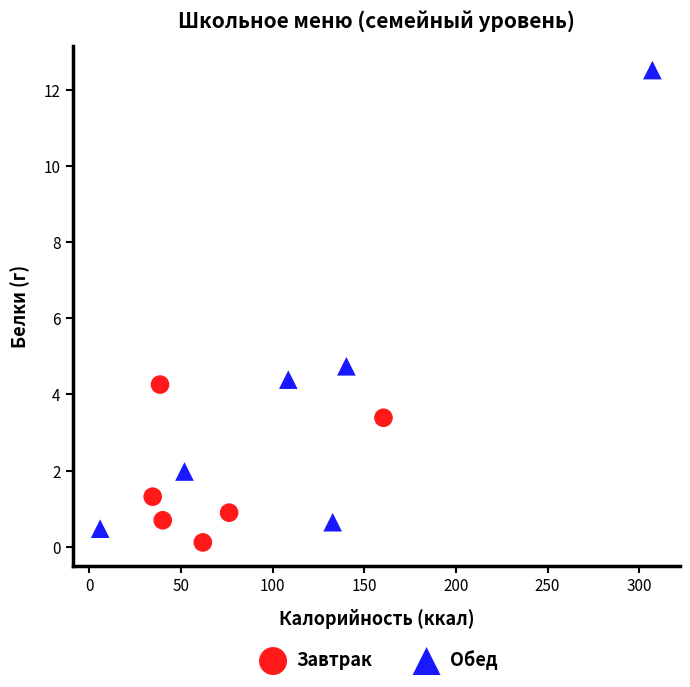

Which series has the widest spread of Y values?

Обед